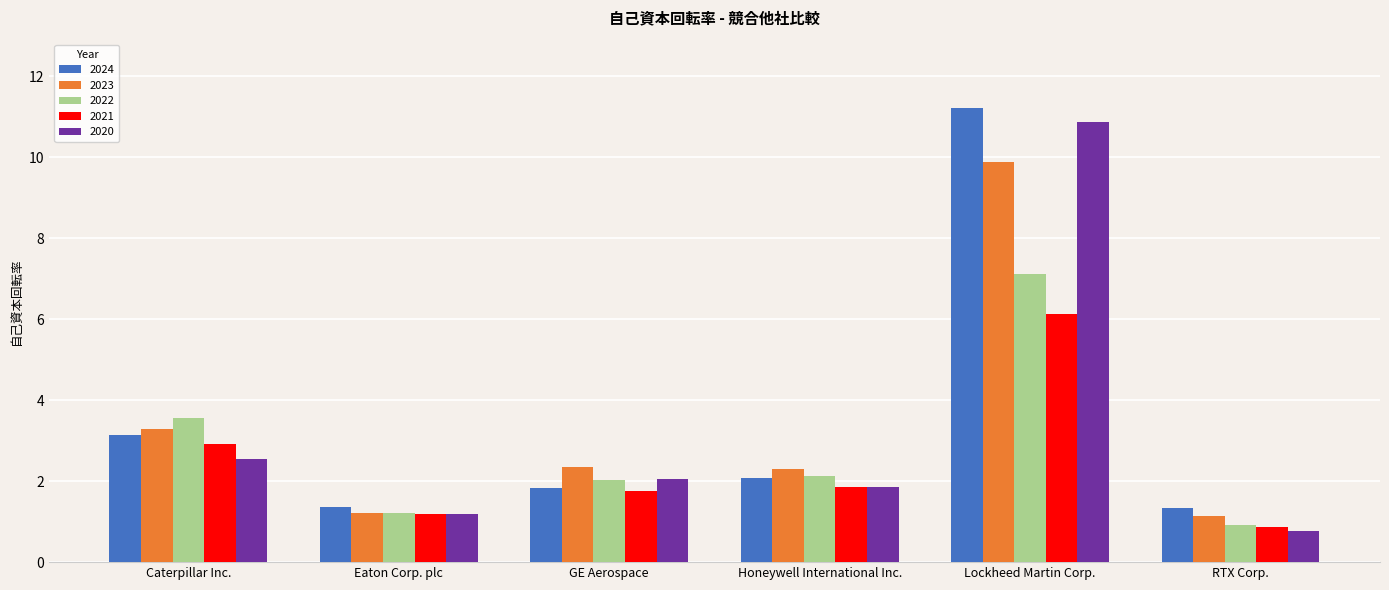

What is the sum of all 2020 values?

19.3